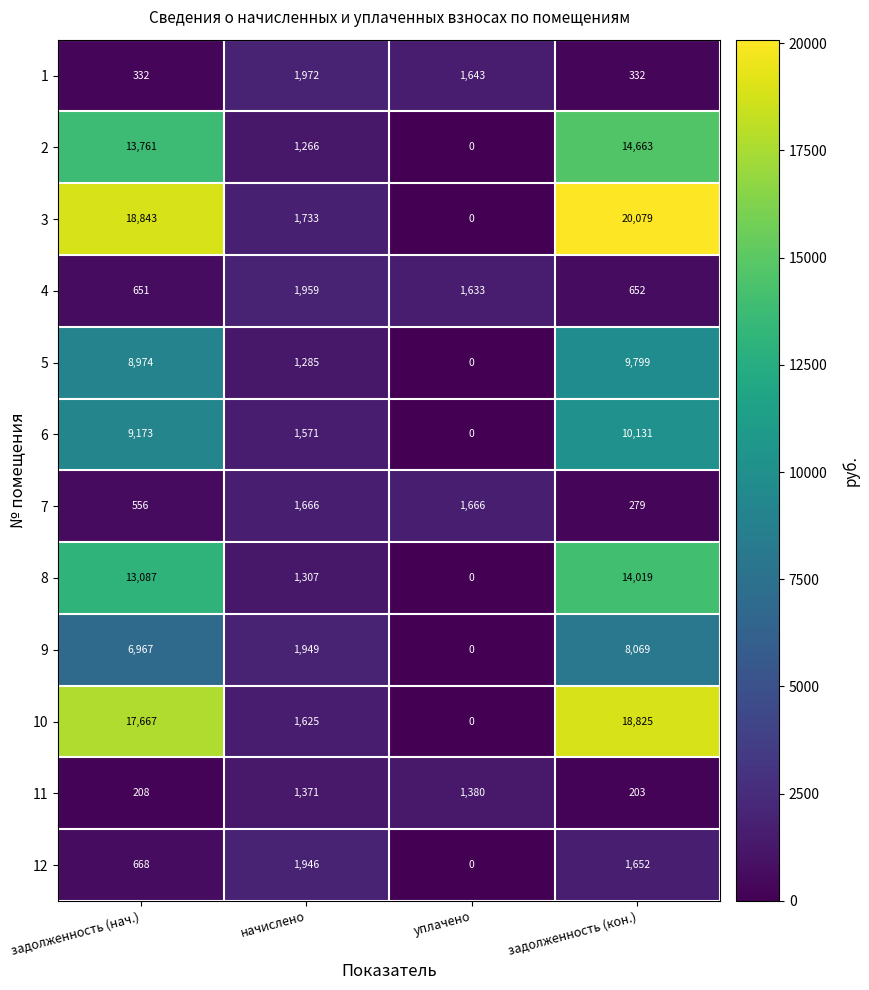

Which label corresponds to the largest value in the chart?

задолженность (кон.)